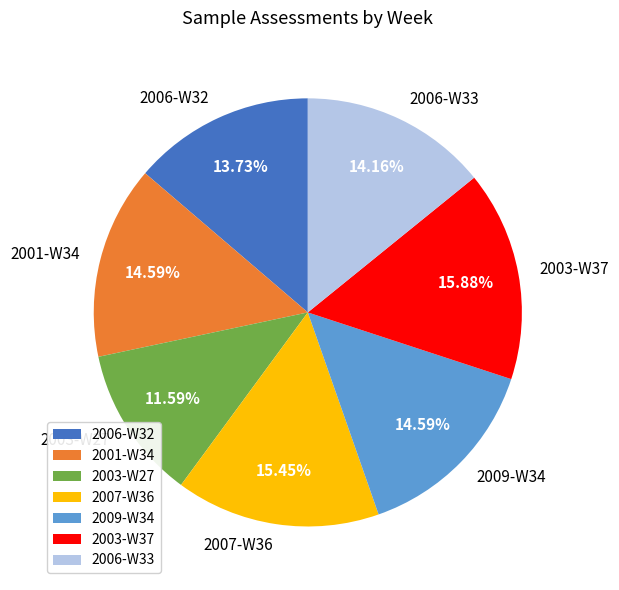

What percentage is the 2003-W27 slice, to the nearest percent?

12%